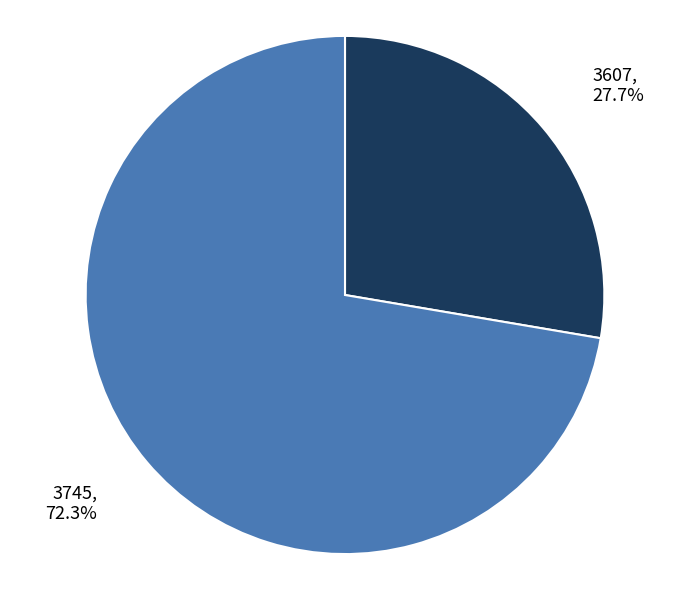

What portion of the pie excludes 3607?

72.3%